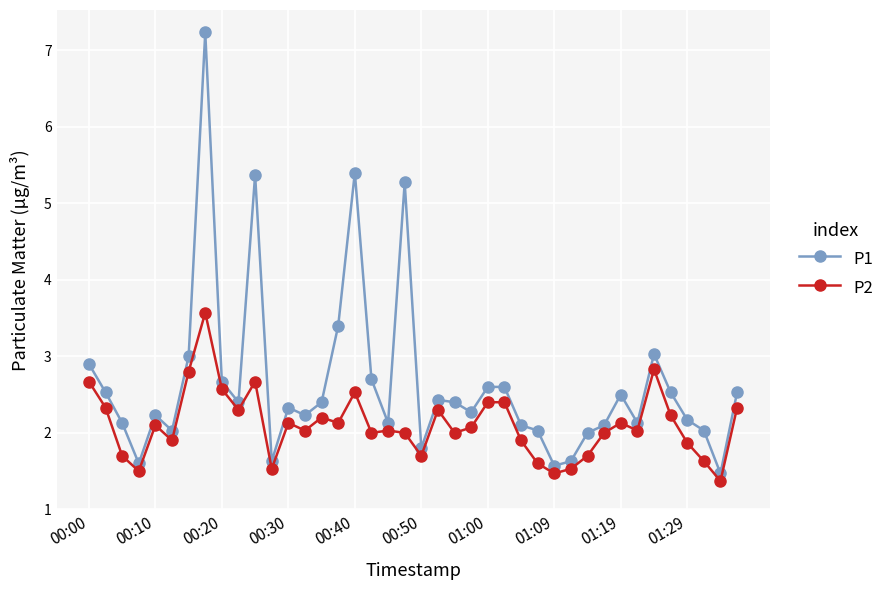

What is the difference between the maximum and second lowest values in the P2 series?

2.1